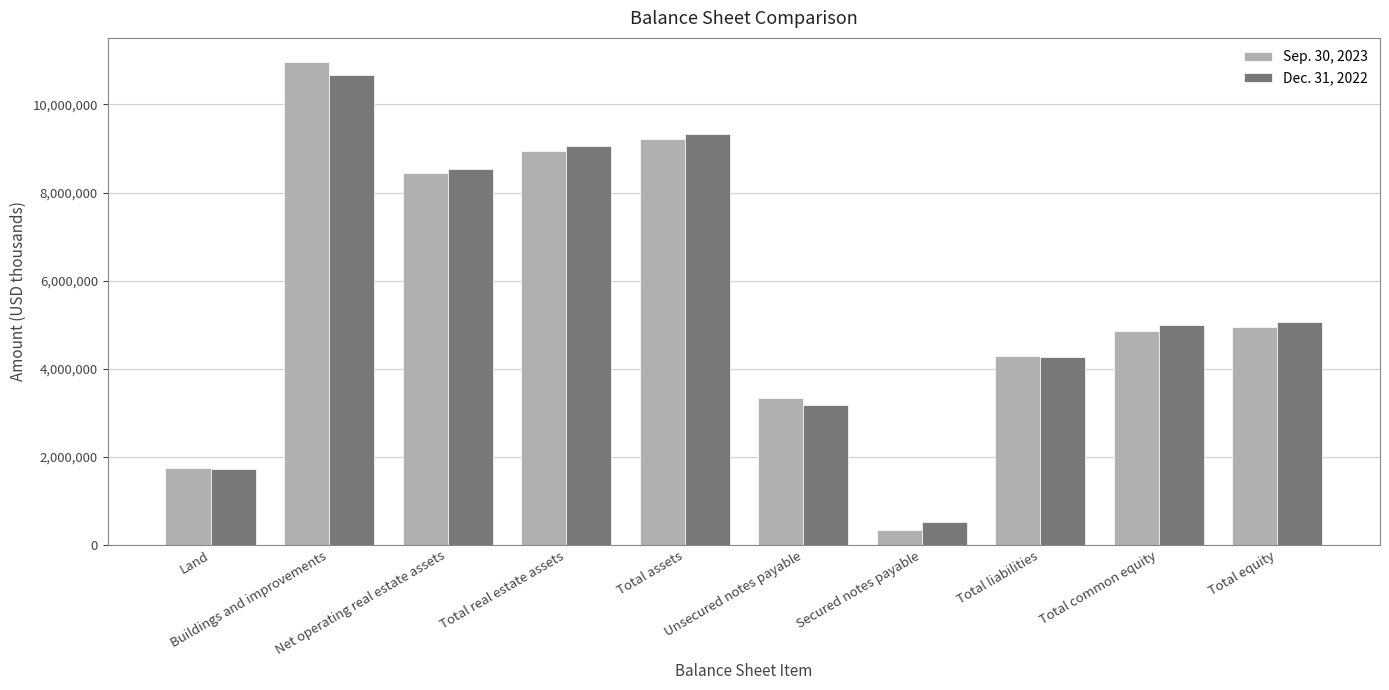

What is the smallest value displayed?

330071